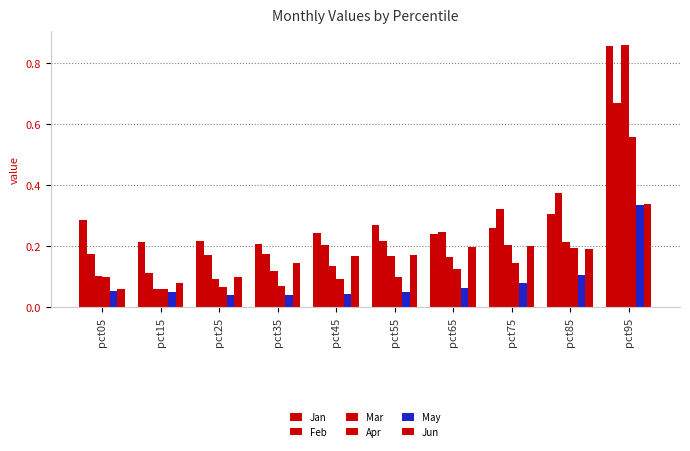

Does the chart contain stacked bars?

No